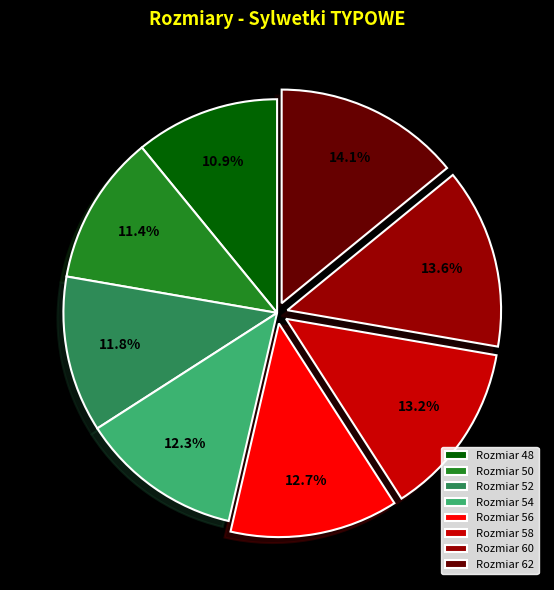

Do Rozmiar 56 and Rozmiar 54 together represent more than half of the pie?

No